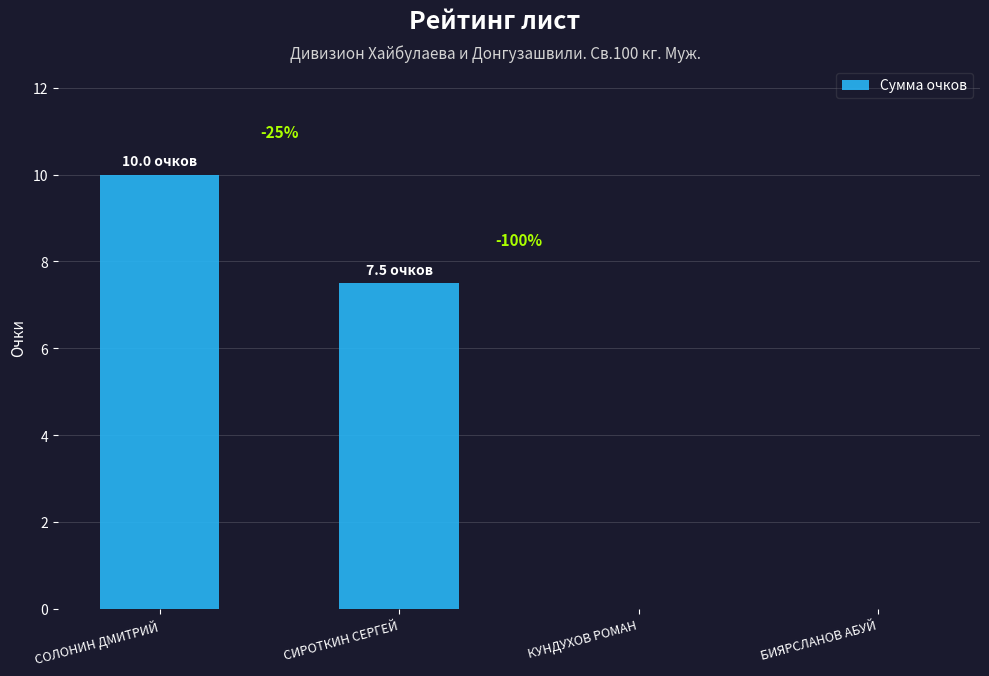

List the labels in order of value, smallest first.

КУНДУХОВ РОМАН, БИЯРСЛАНОВ АБУЙ, СИРОТКИН СЕРГЕЙ, СОЛОНИН ДМИТРИЙ